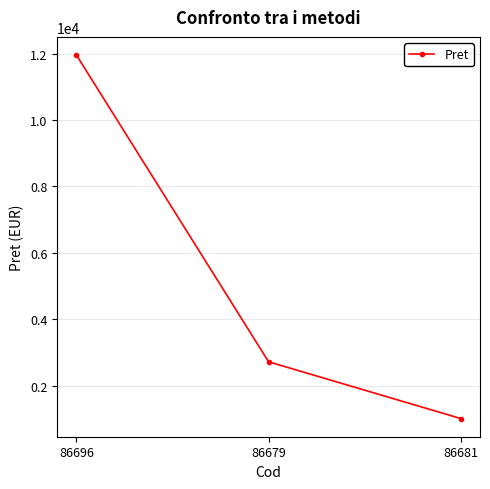

What is the change in value from 86696 to 86681?

-10945.7